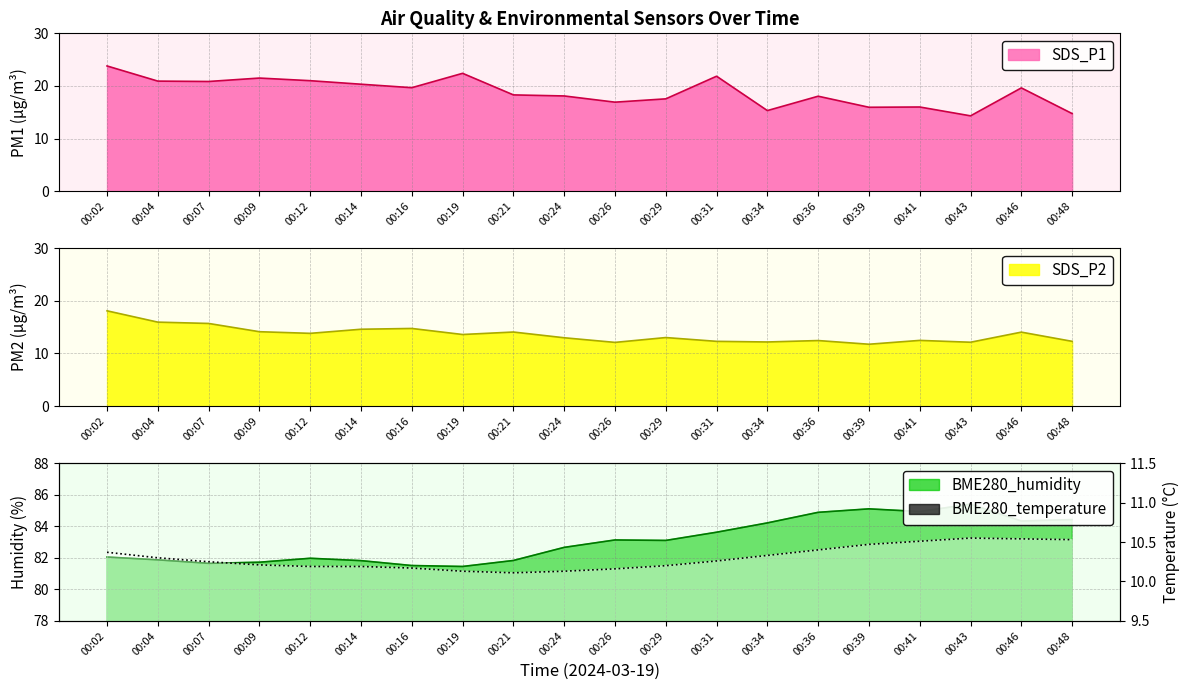

Rank the series by their maximum value, from lowest to highest.

BME280_temperature, SDS_P2, SDS_P1, BME280_humidity